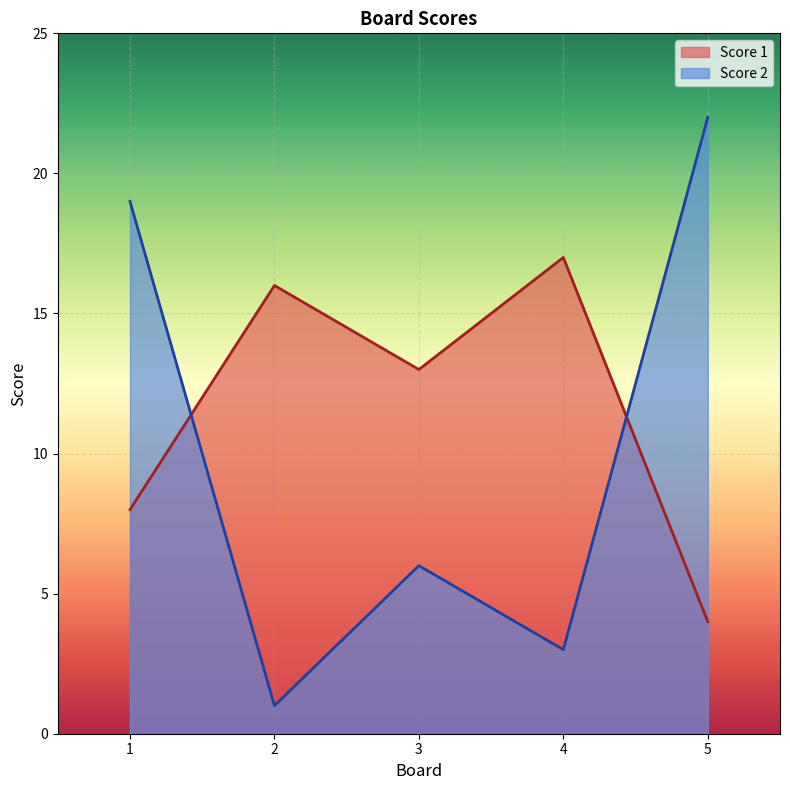

How many times do Score 1 and Score 2 cross each other?

2